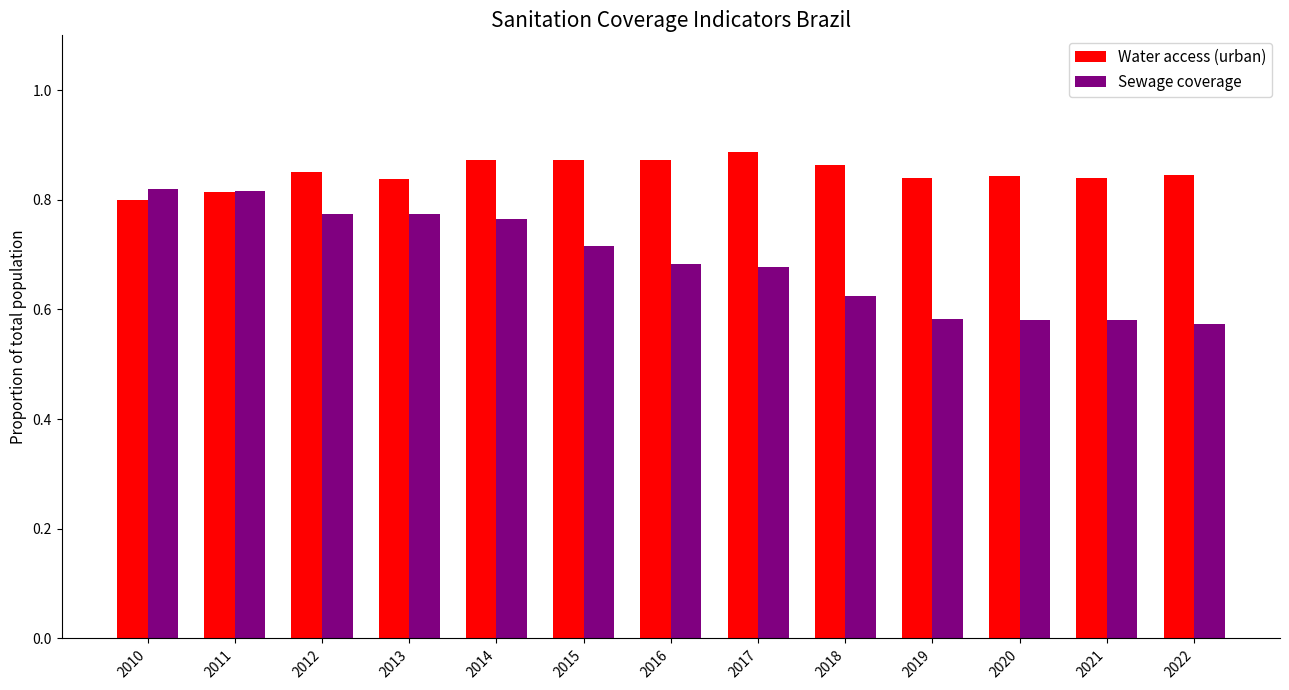

How many distinct data groups are displayed?

2